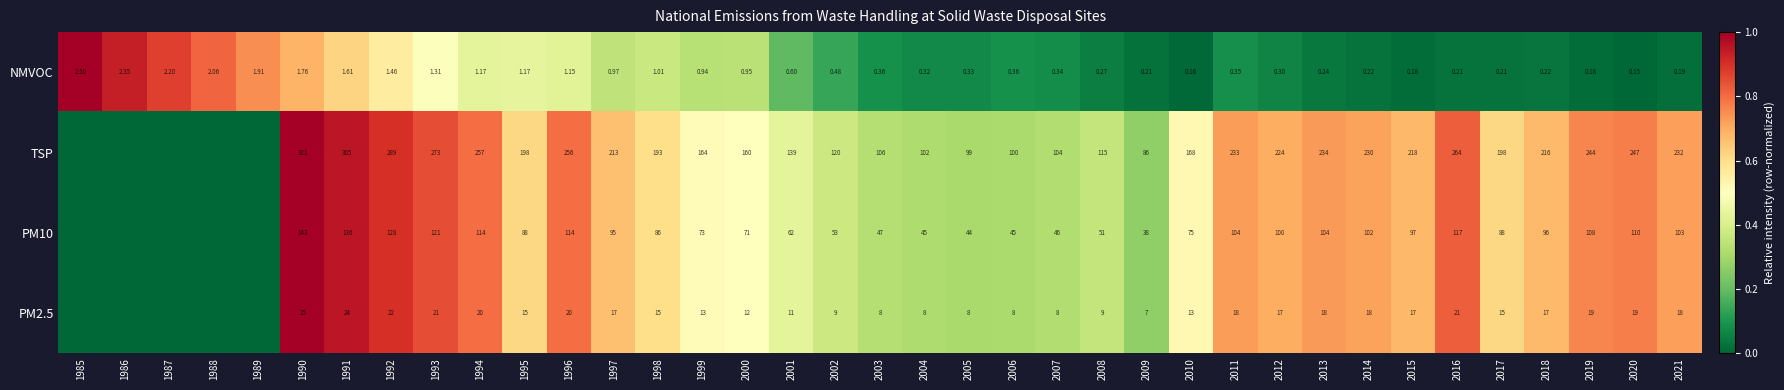

Is the value of NMVOC at 1991 greater than the value of PM10 at 2014?

No